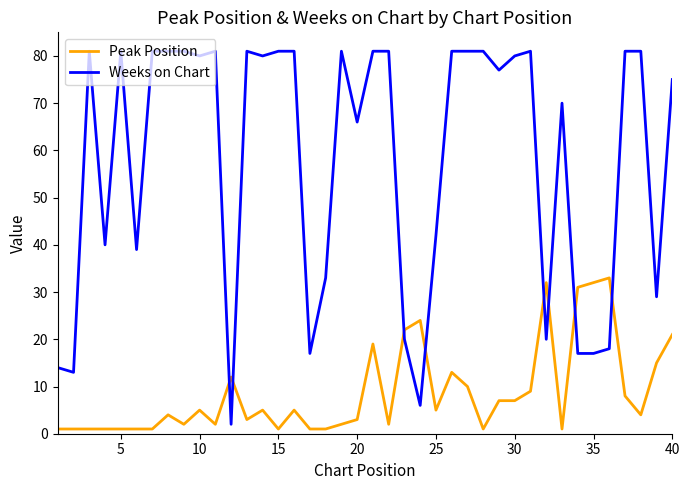

True or false: Weeks on Chart and Peak Position cross at least once.

True